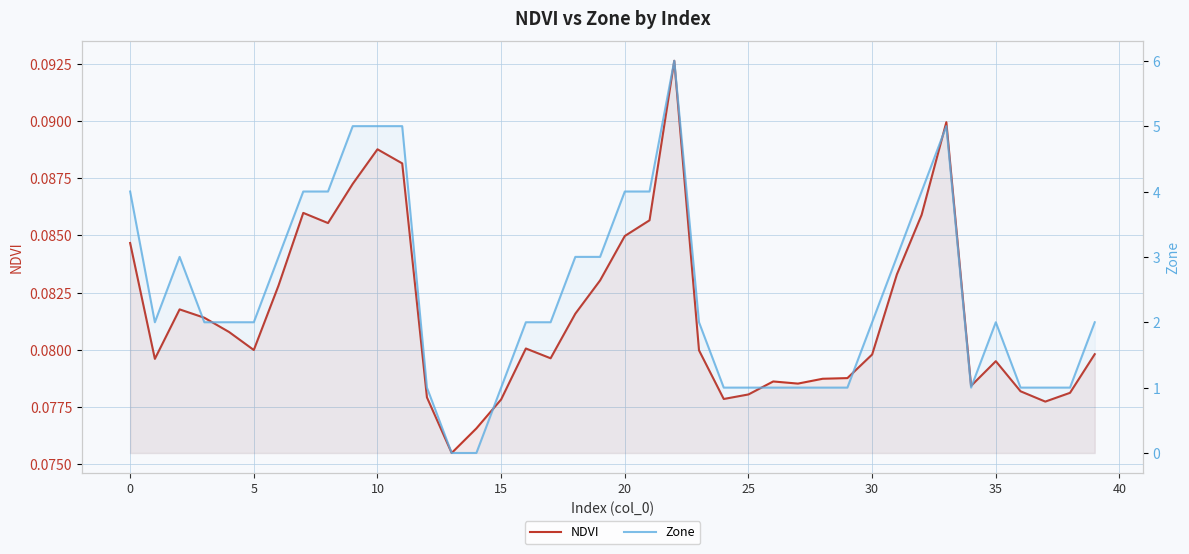

What is the sum of all NDVI values?

3.3